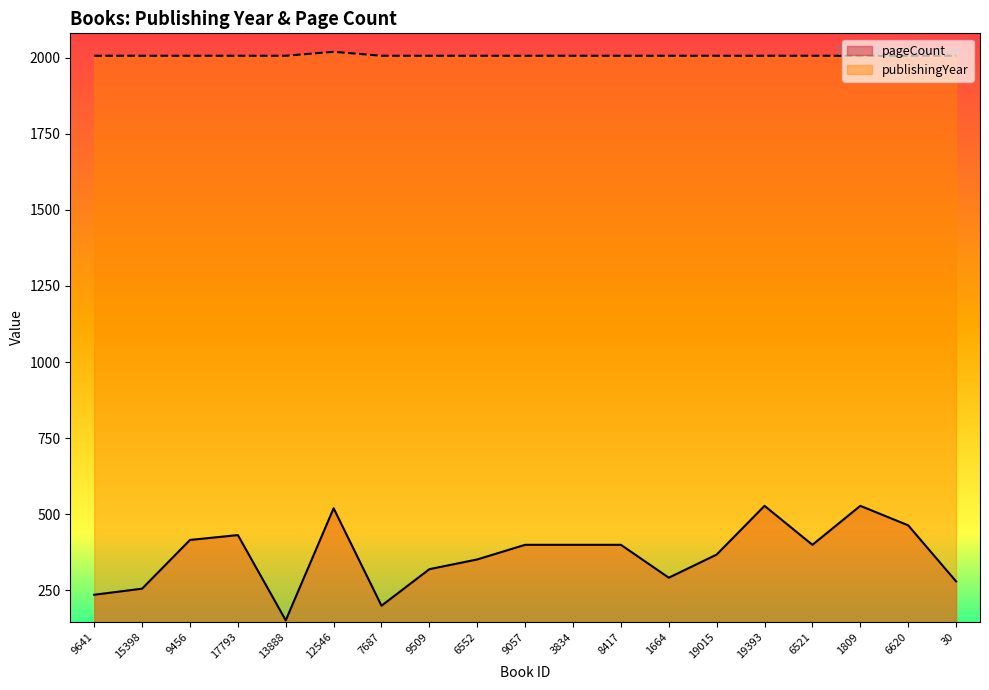

Reading left to right, what are all the values shown in this chart?

publishingYear: 9641=2006	15398=2006	9456=2006	17793=2006	13888=2006	12546=2019	7687=2006	9509=2006	6552=2006	9057=2006	3834=2006	8417=2006	1664=2006	19015=2006	19393=2006	6521=2006	1809=2006	6620=2006	30=2006
pageCount: 9641=236	15398=256	9456=416	17793=432	13888=152	12546=520	7687=200	9509=320	6552=352	9057=400	3834=400	8417=400	1664=292	19015=368	19393=528	6521=400	1809=528	6620=464	30=280